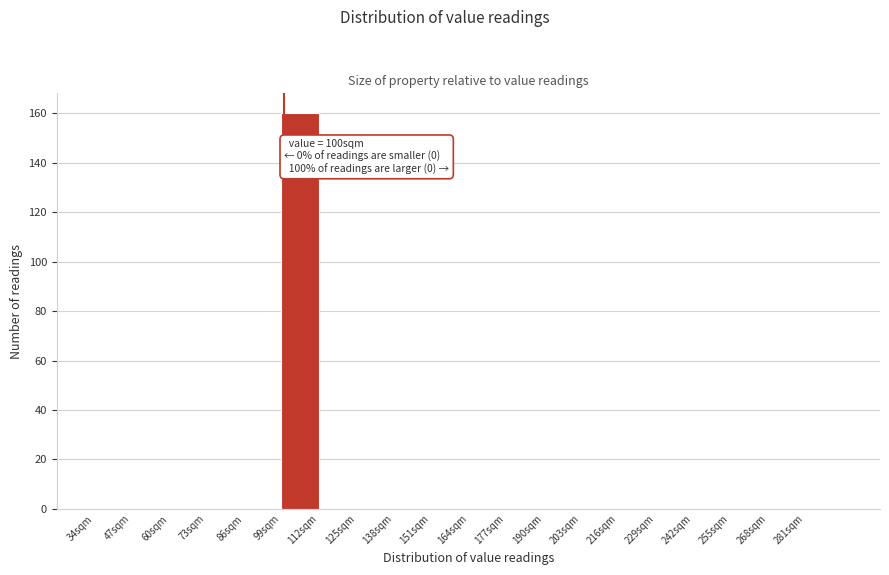

Which range on the x-axis has the tallest bar?

99 to 112